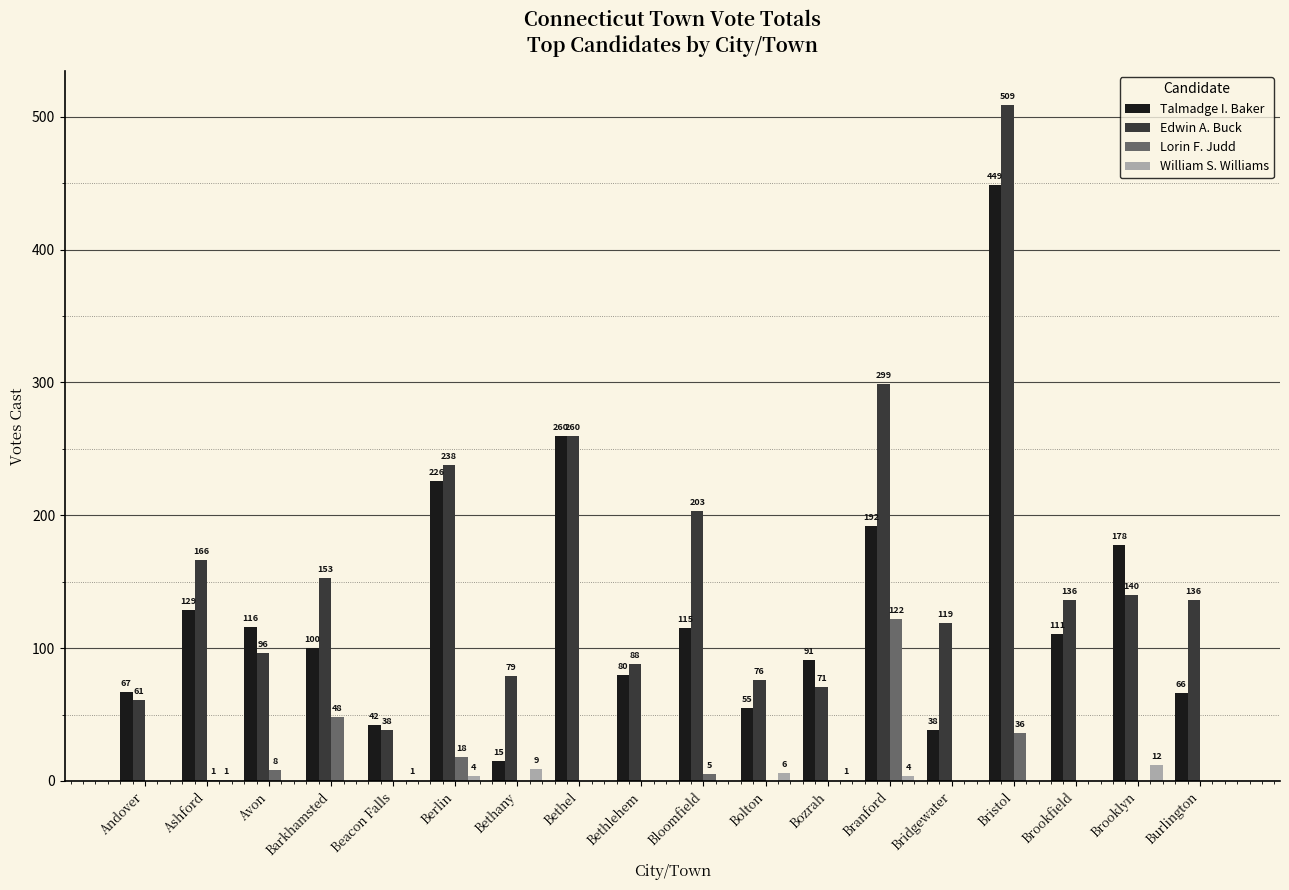

Reading left to right, extract all data points from this chart.

Talmadge I. Baker: Andover=67	Ashford=129	Avon=116	Barkhamsted=100	Beacon Falls=42	Berlin=226	Bethany=15	Bethel=260	Bethlehem=80	Bloomfield=115	Bolton=55	Bozrah=91	Branford=192	Bridgewater=38	Bristol=449	Brookfield=111	Brooklyn=178	Burlington=66
Edwin A. Buck: Andover=61	Ashford=166	Avon=96	Barkhamsted=153	Beacon Falls=38	Berlin=238	Bethany=79	Bethel=260	Bethlehem=88	Bloomfield=203	Bolton=76	Bozrah=71	Branford=299	Bridgewater=119	Bristol=509	Brookfield=136	Brooklyn=140	Burlington=136
Lorin F. Judd: Andover=0	Ashford=1	Avon=8	Barkhamsted=48	Beacon Falls=0	Berlin=18	Bethany=0	Bethel=0	Bethlehem=0	Bloomfield=5	Bolton=0	Bozrah=0	Branford=122	Bridgewater=0	Bristol=36	Brookfield=0	Brooklyn=0	Burlington=0
William S. Williams: Andover=0	Ashford=1	Avon=0	Barkhamsted=0	Beacon Falls=1	Berlin=4	Bethany=9	Bethel=0	Bethlehem=0	Bloomfield=0	Bolton=6	Bozrah=1	Branford=4	Bridgewater=0	Bristol=0	Brookfield=0	Brooklyn=12	Burlington=0